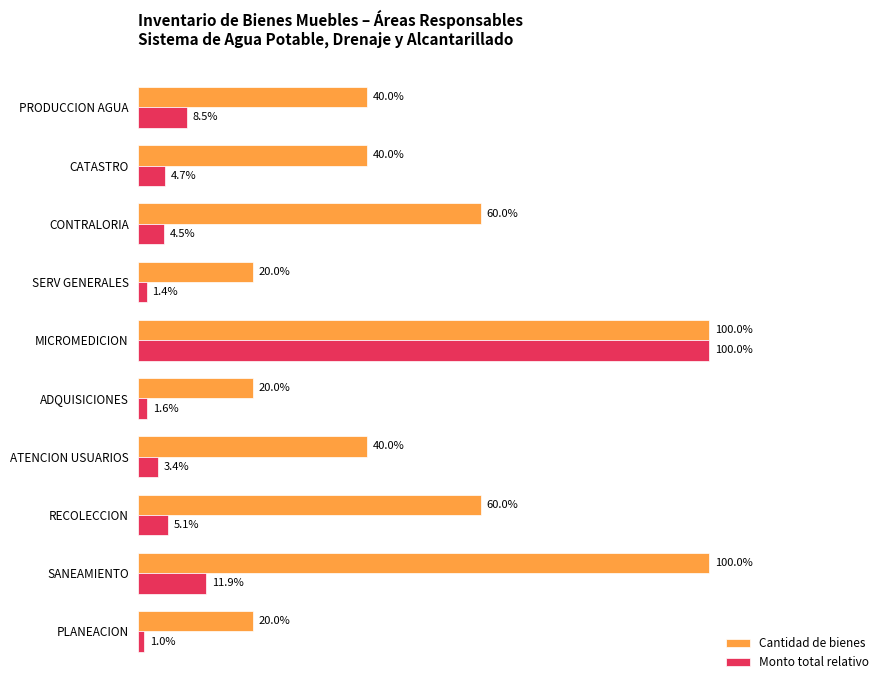

Which series has the largest total across all categories?

Cantidad de bienes